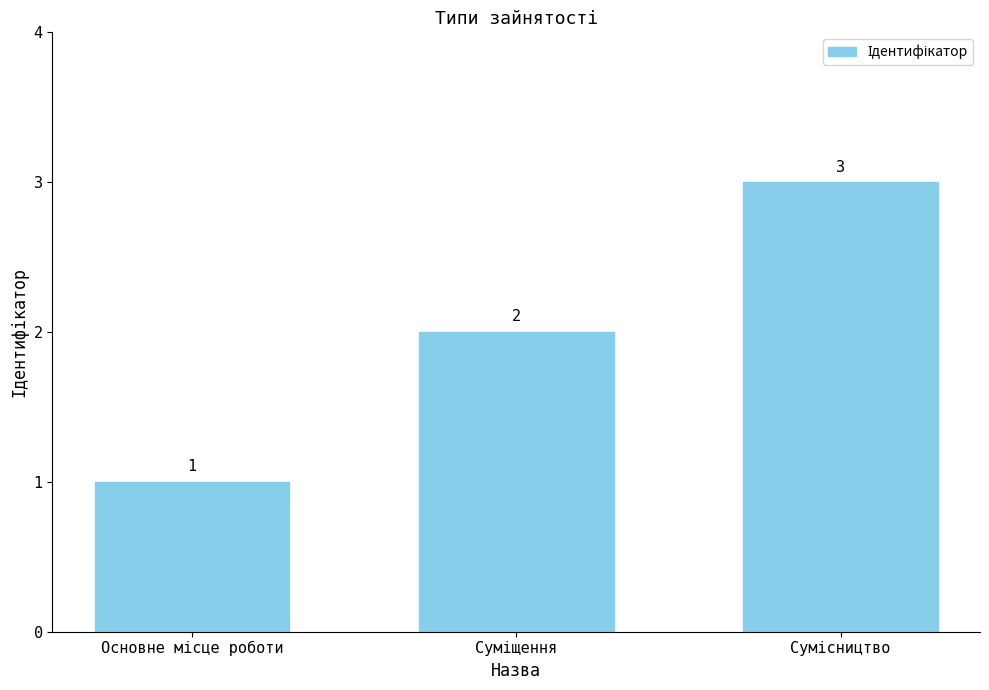

How many values are between 1 and 3?

3